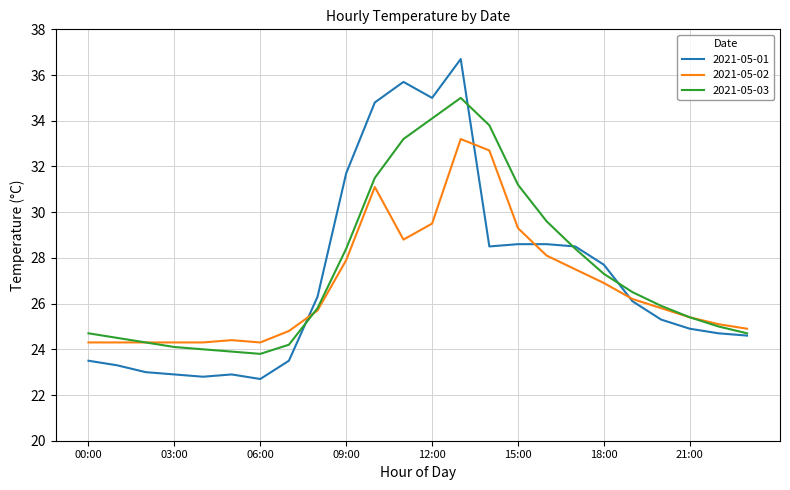

What is the maximum value shown in the chart?

36.7